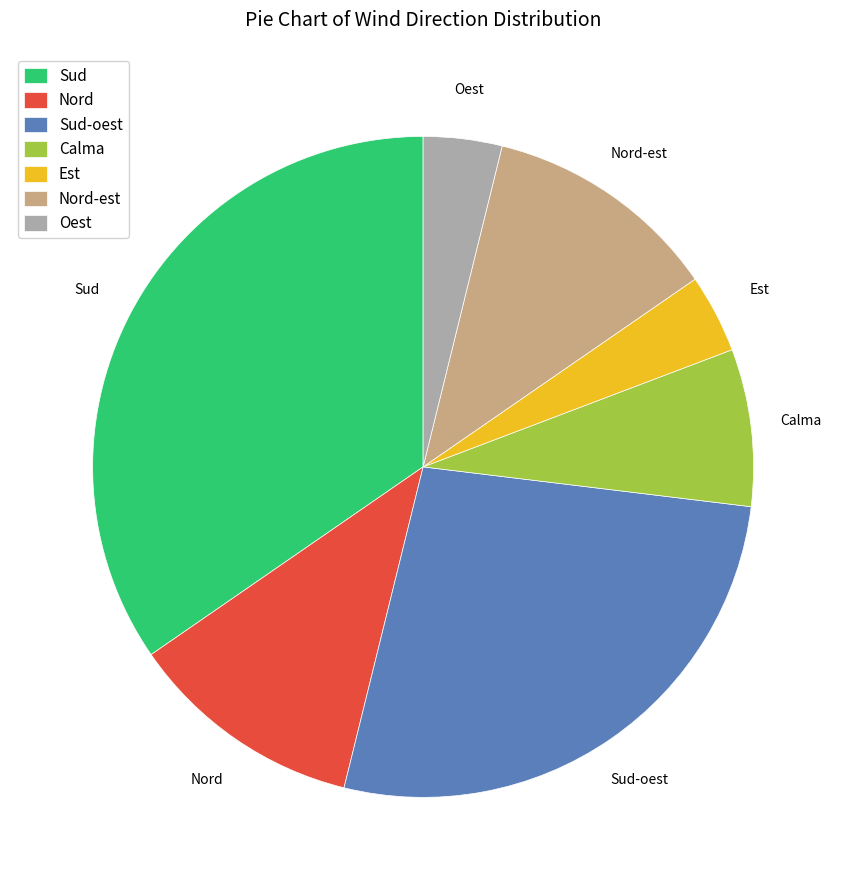

Count the number of slices in the pie.

7